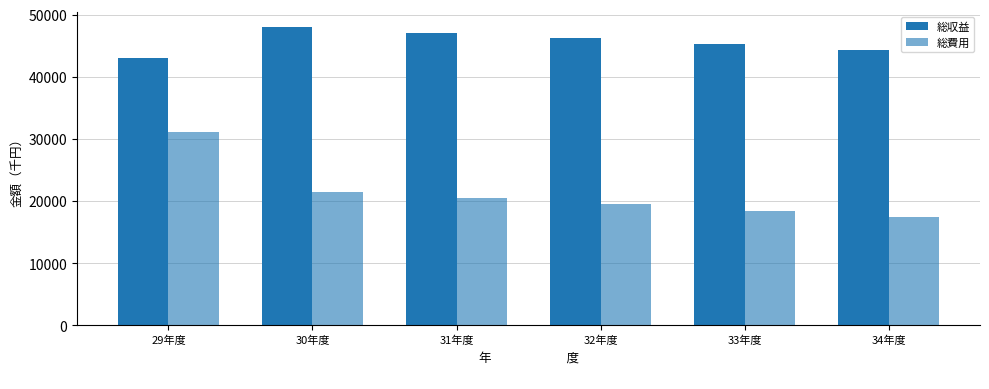

Between 29年度 and 31年度, which series saw the biggest shift?

総費用